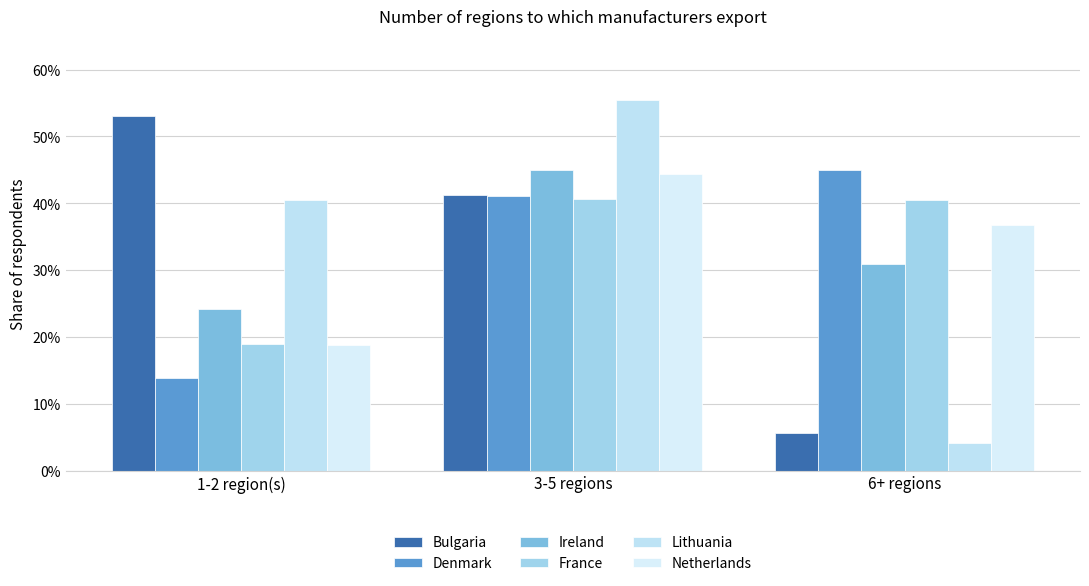

At which label is Netherlands closest to 0?

1-2 region(s)